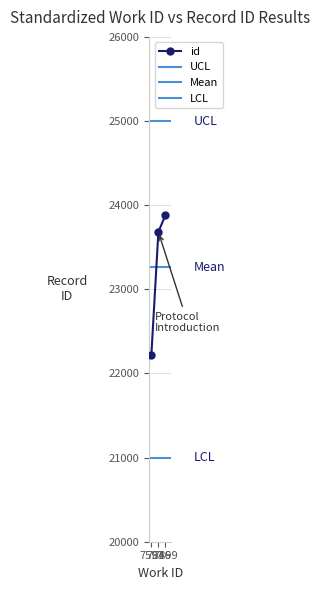

What is the maximum value shown in the chart?

23881